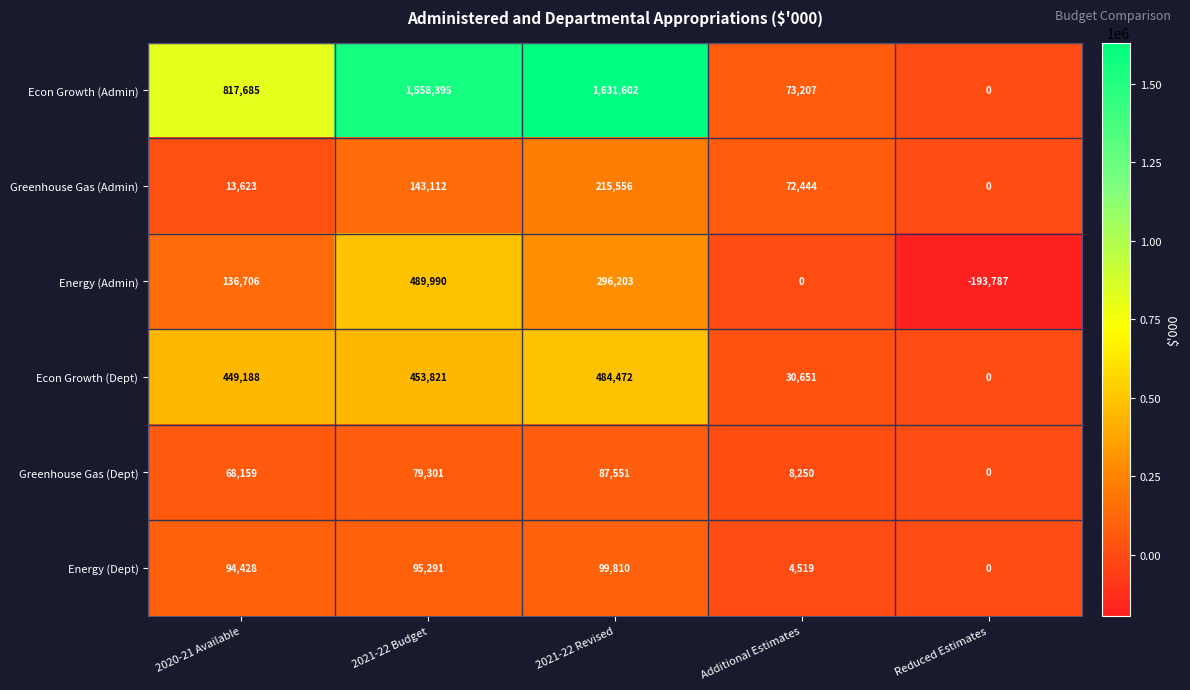

Rank the series at Additional Estimates from highest to lowest value.

Econ Growth (Admin), Greenhouse Gas (Admin), Econ Growth (Dept), Greenhouse Gas (Dept), Energy (Dept), Energy (Admin)